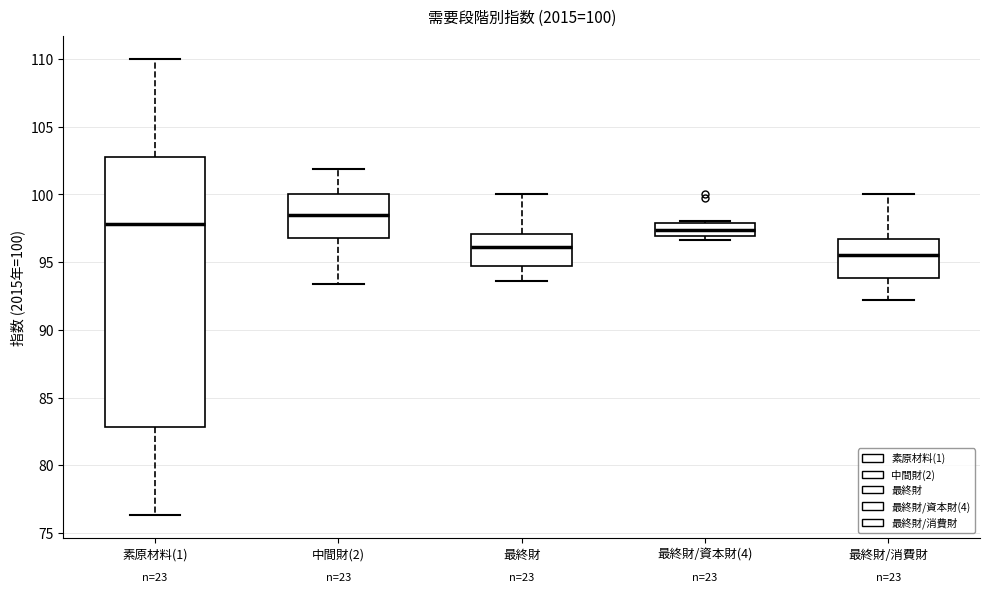

Which box has the lowest median line?

最終財/消費財